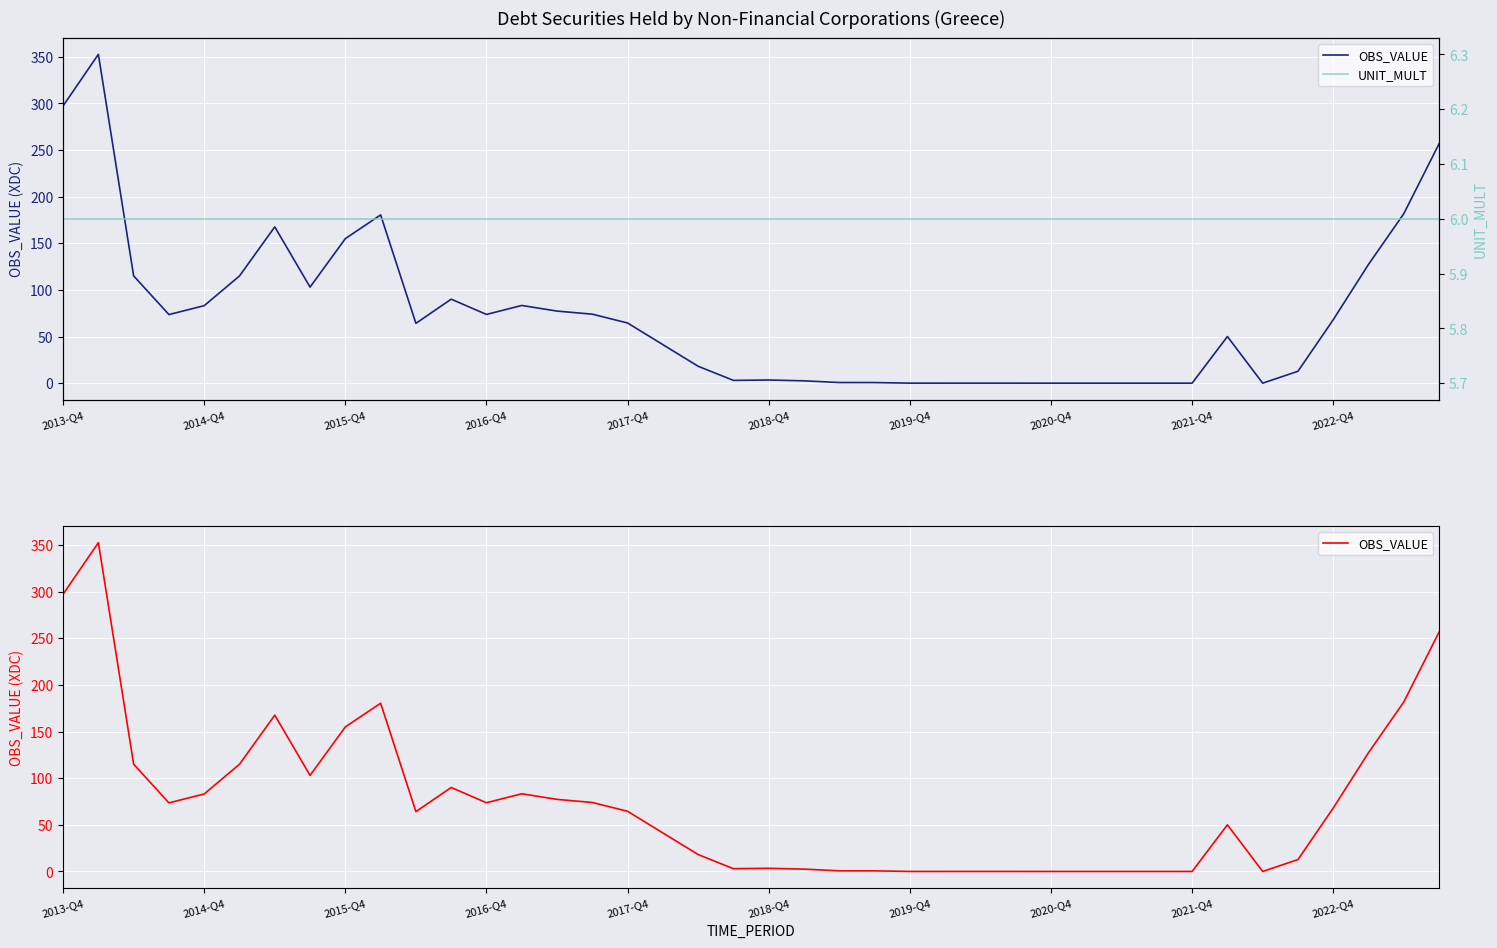

Between 2015-Q4 and 37, which series saw the biggest shift?

OBS_VALUE